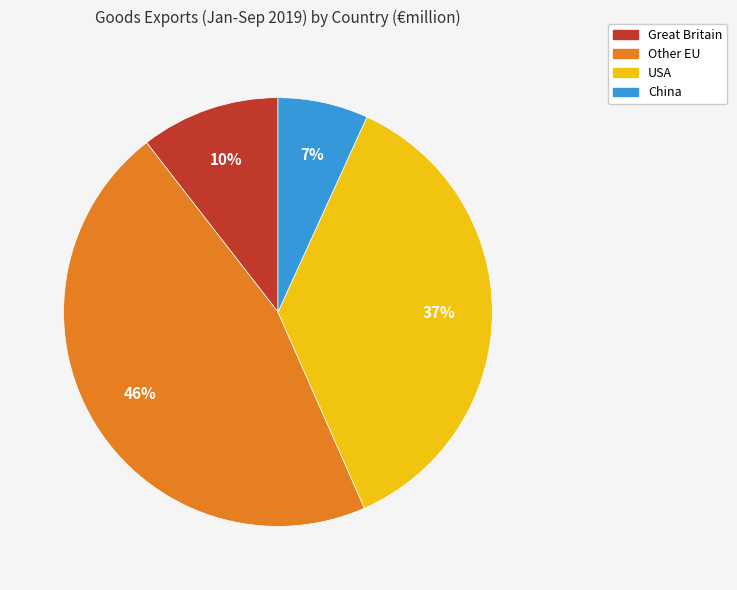

To the nearest percent, what is the difference between the largest and smallest slice percentages?

39%